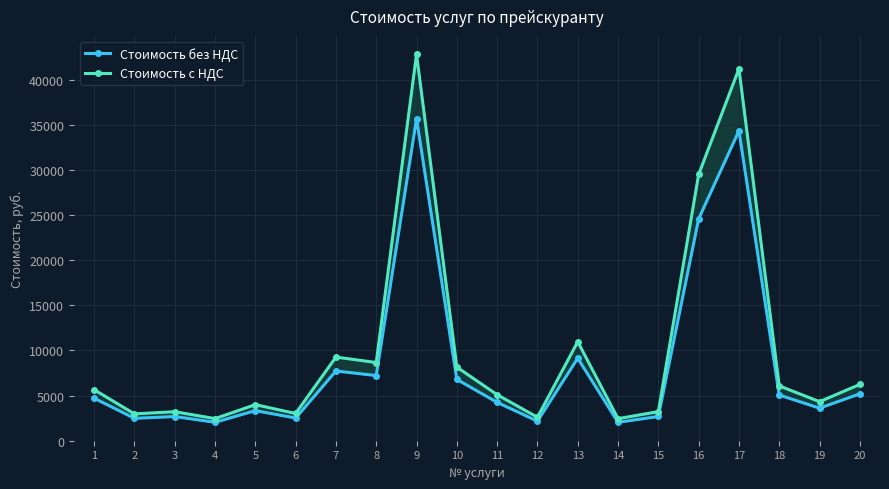

True or false: Стоимость с НДС has a value of 2596.8 at 12.

True